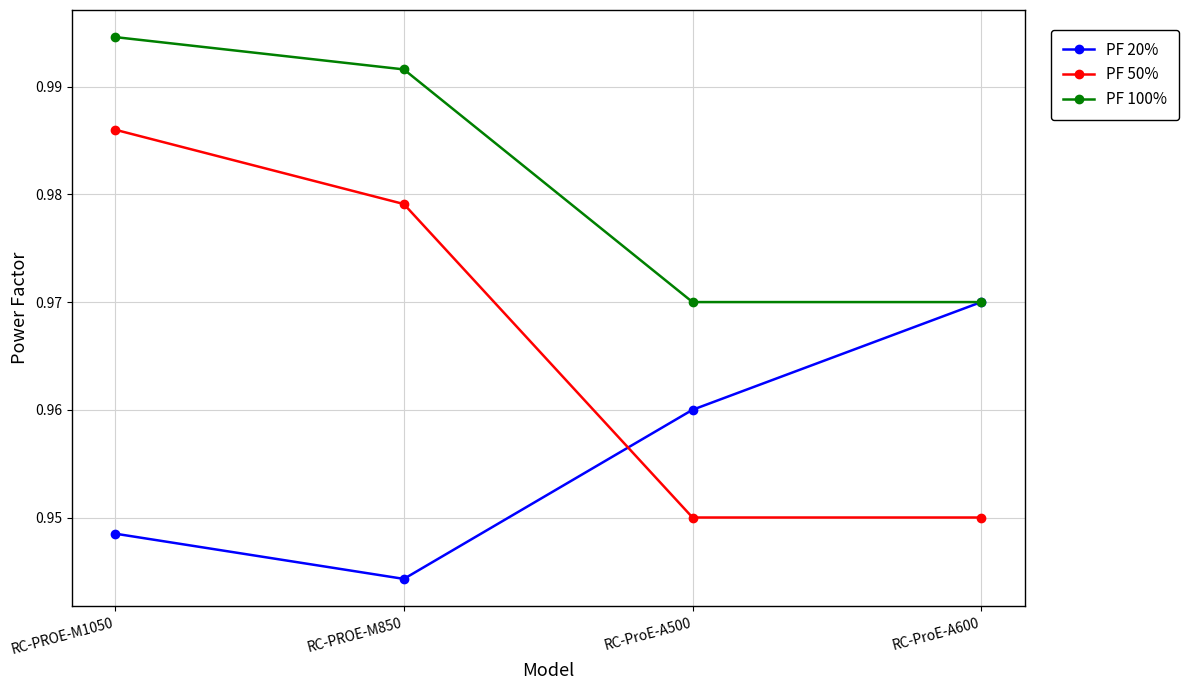

True or false: PF 20% has a value of 0.5 at RC-PROE-M1050.

False